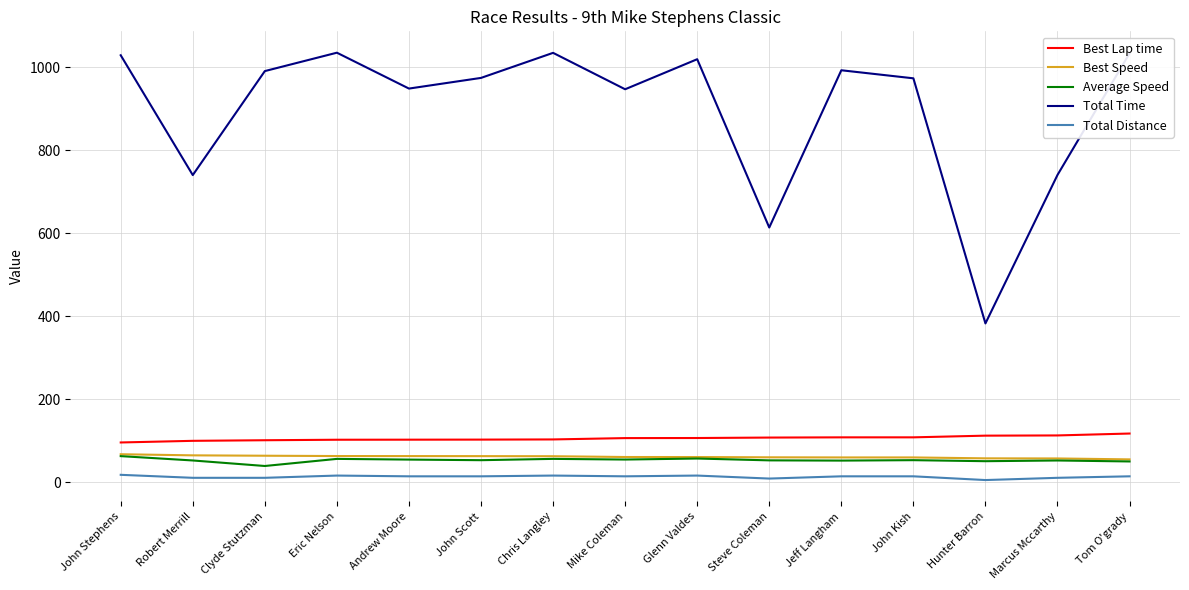

What is the minimum value for Total Time?

382.5